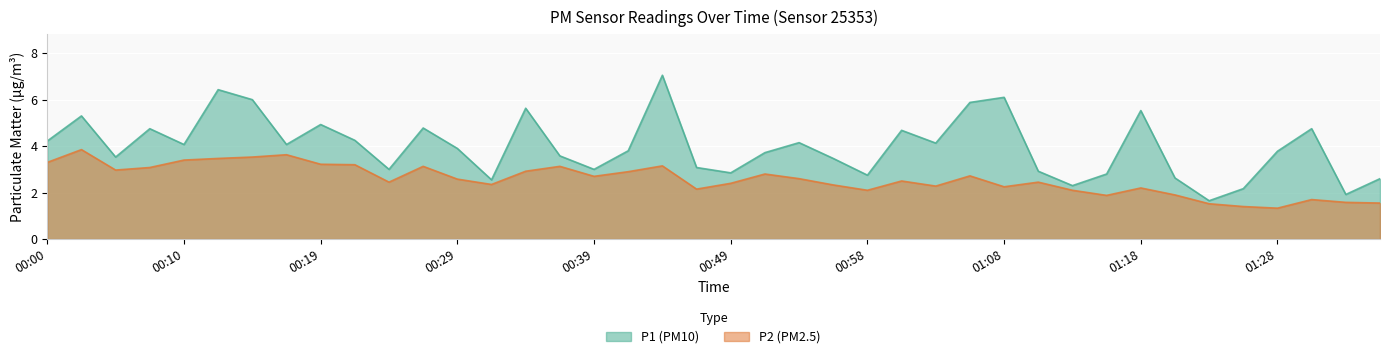

True or false: P1 has more than 0 interior local peaks.

True